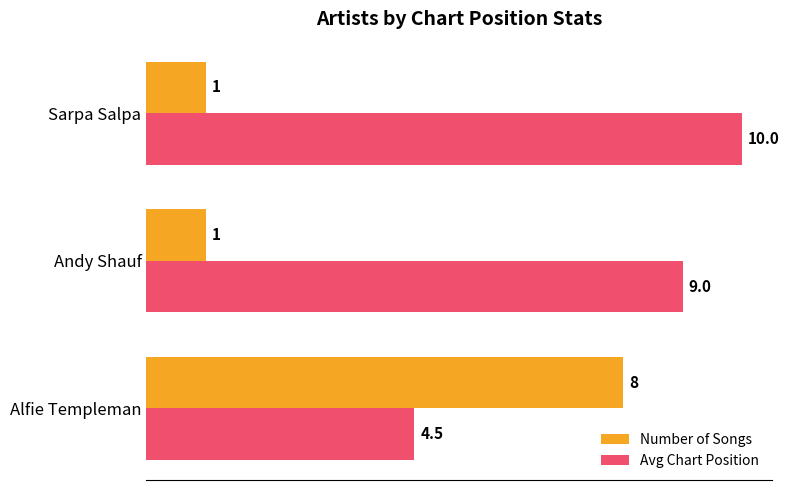

Which series has the largest total across all categories?

Avg Chart Position